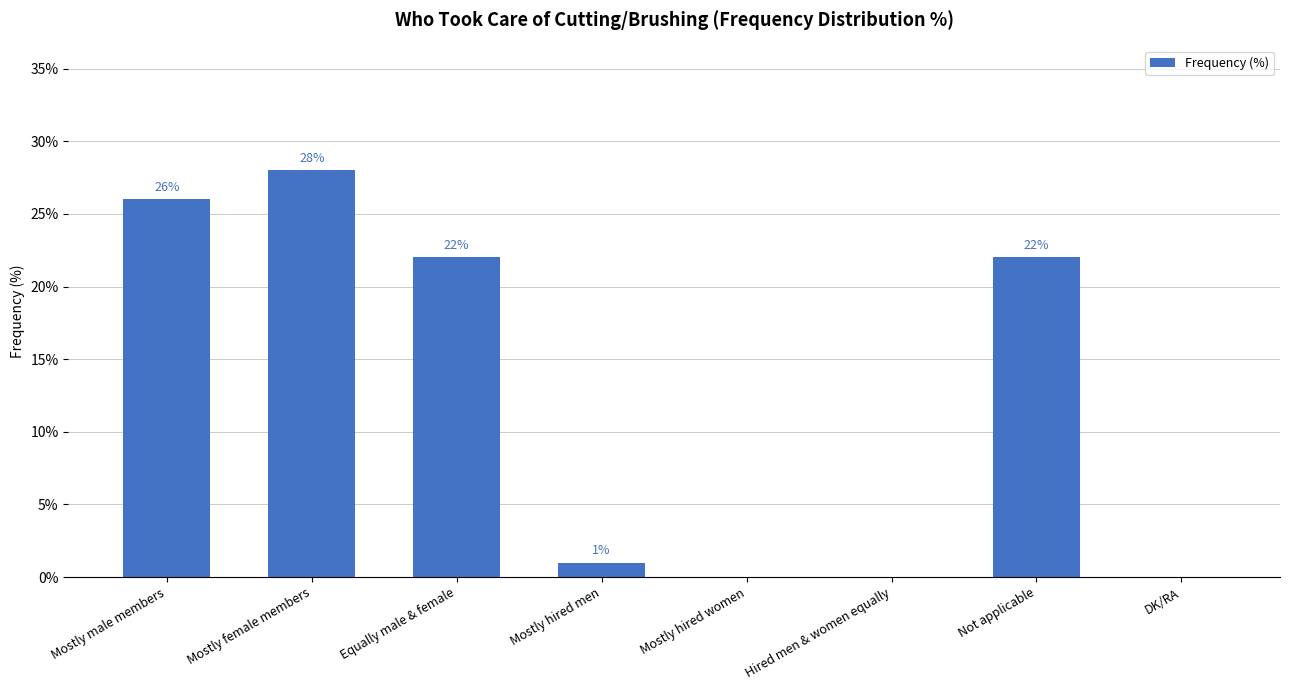

Is it true that the value at DK/RA is 0?

True